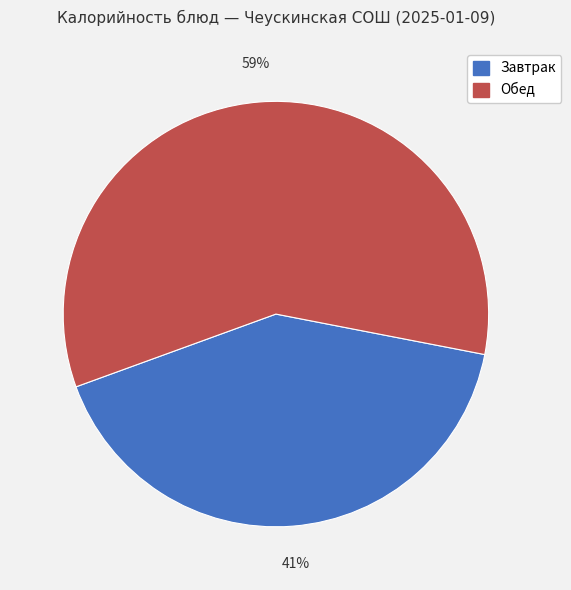

How many slices are in this pie chart?

2